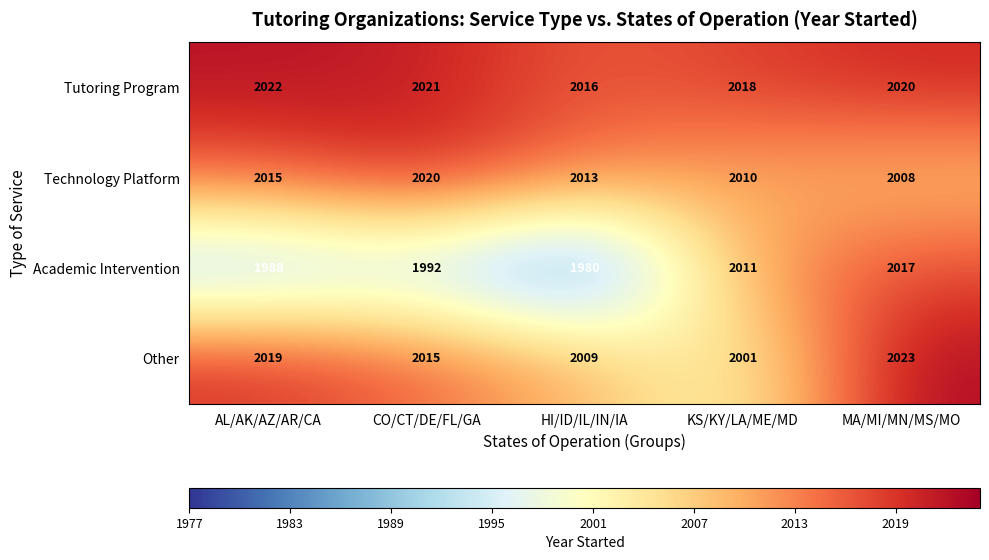

At which category is the sum across all series the highest?

MA/MI/MN/MS/MO